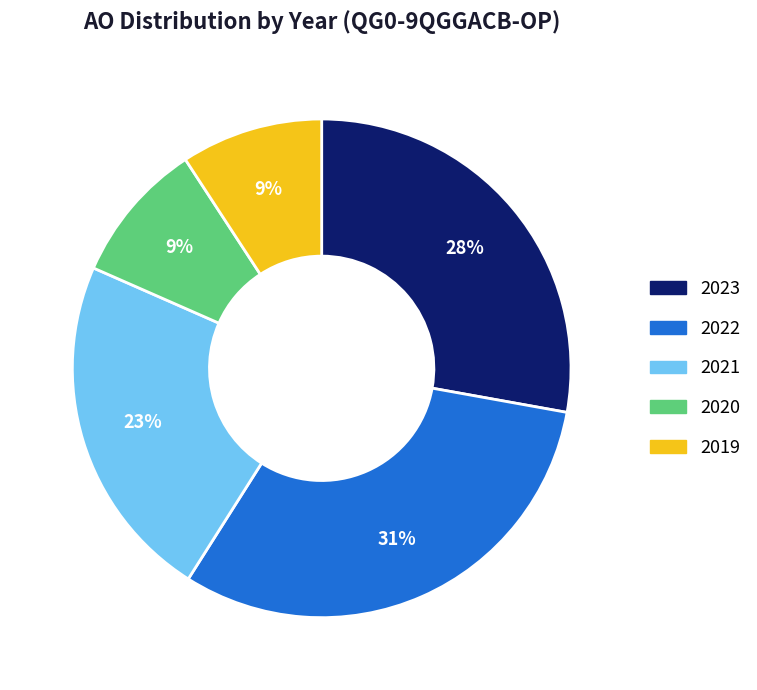

How many slices are in this pie chart?

5